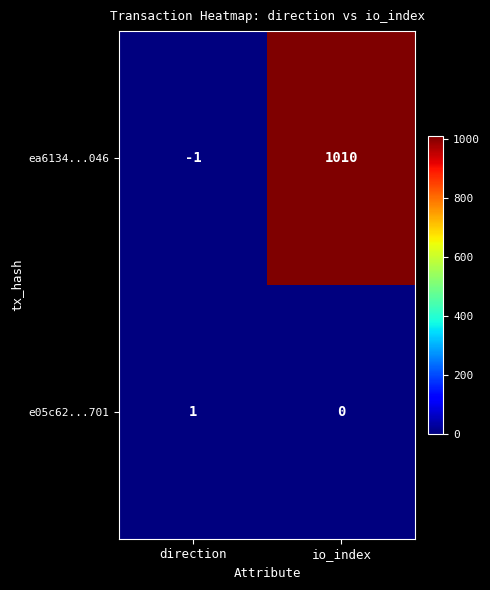

Is it true that ea6134...046 equals 1010 at io_index?

True